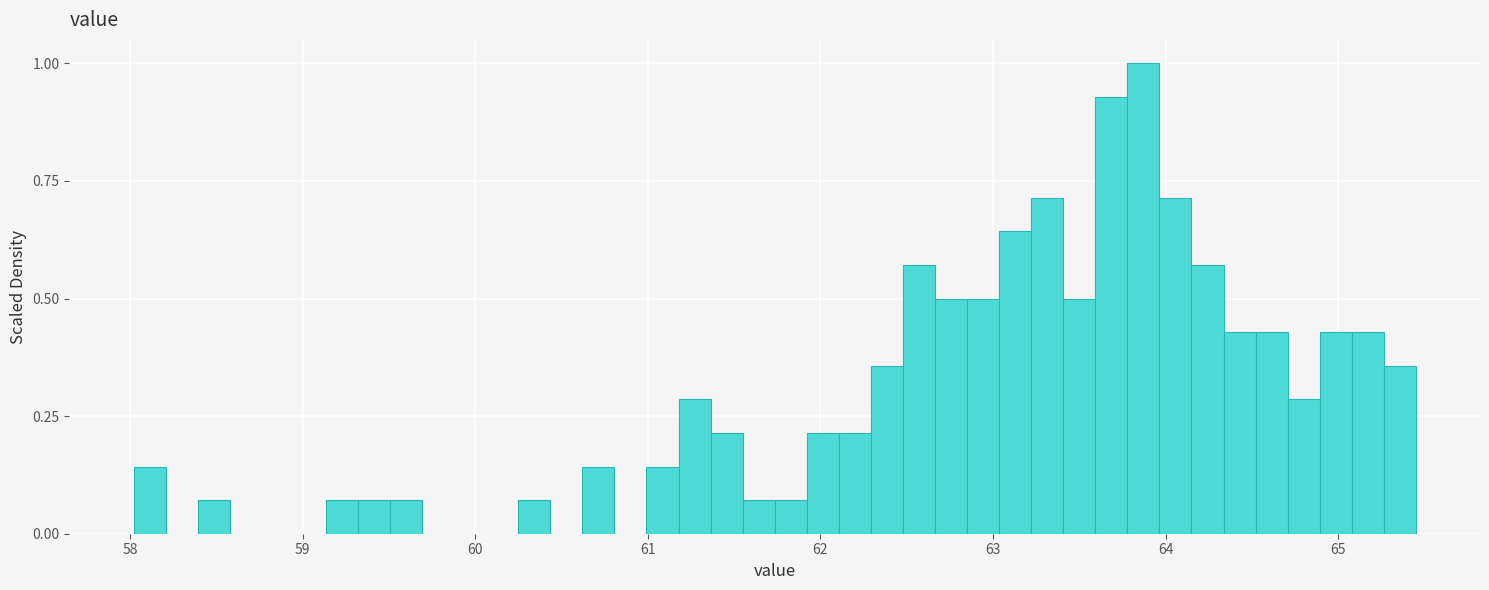

Around what value on the x-axis is the tallest bar? Give the approximate position of its centre, as read against the axis.

63.9